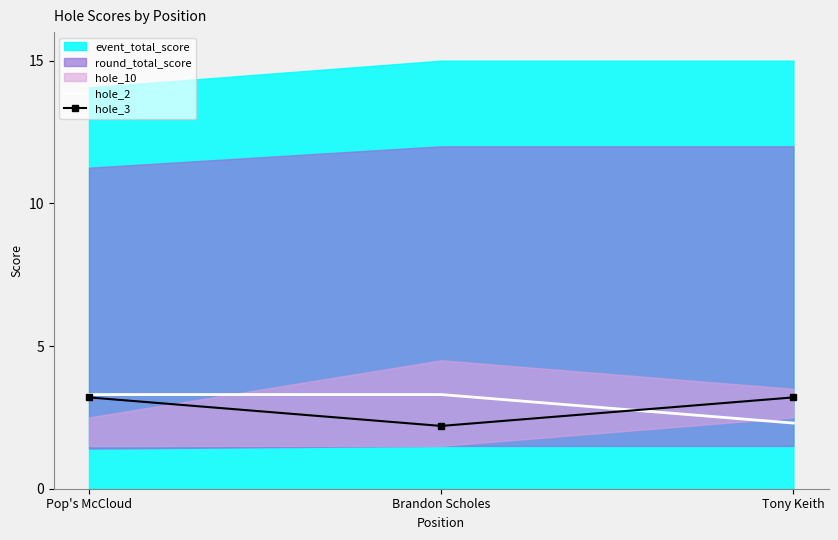

Which category has the lowest value in the hole_2 series?

Tony Keith